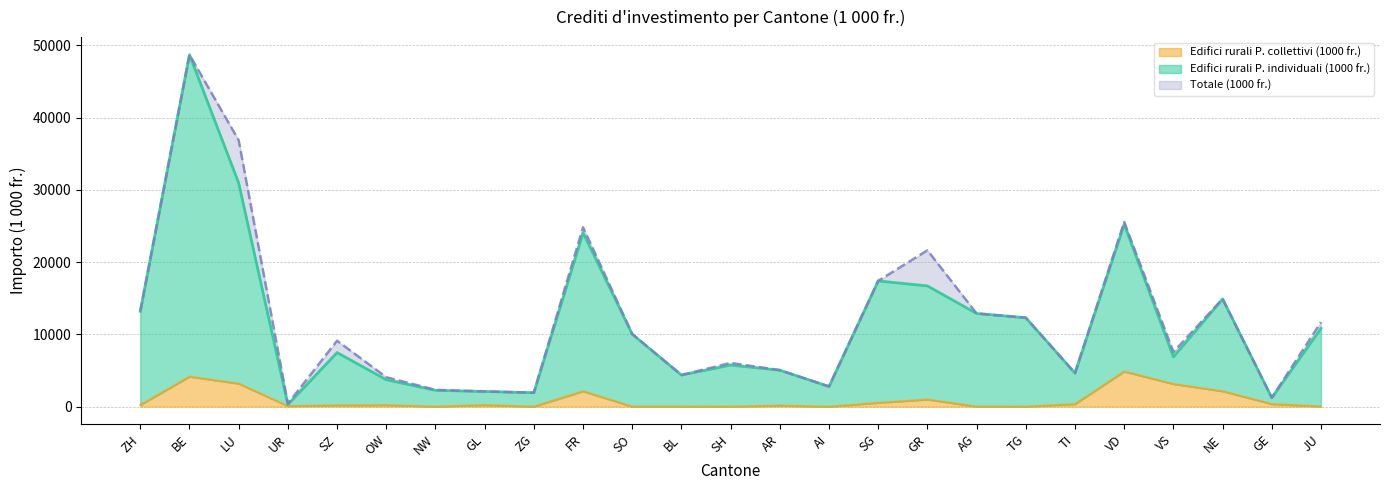

Rank the series at SH from highest to lowest value.

Totale (1000 fr.), Edifici rurali P. individuali (1000 fr.), Edifici rurali P. collettivi (1000 fr.)